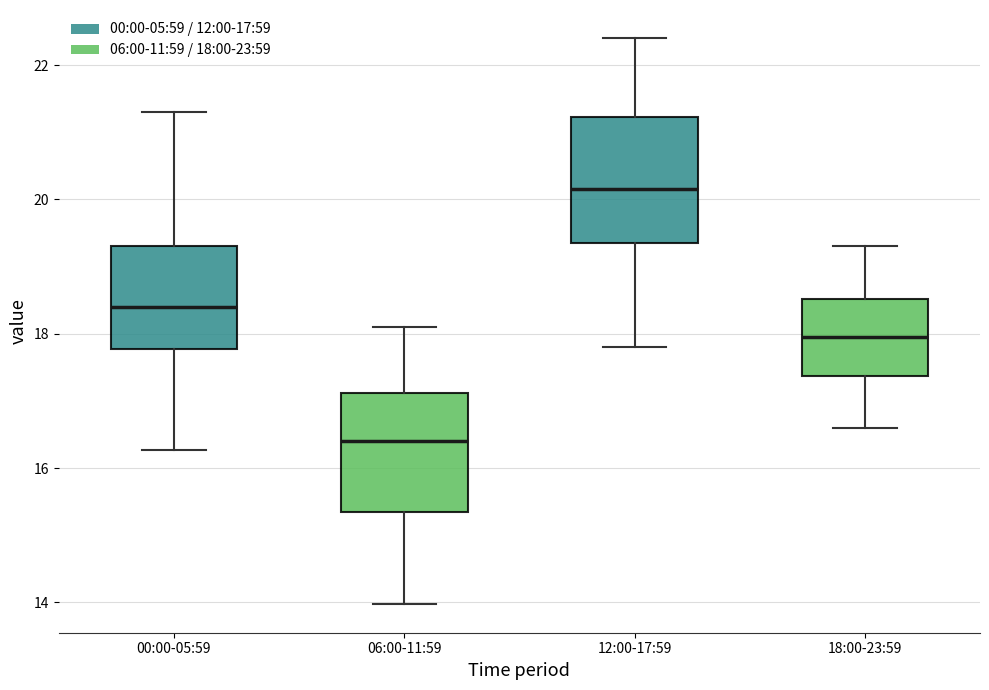

Which box's median line is the lowest?

06:00-11:59